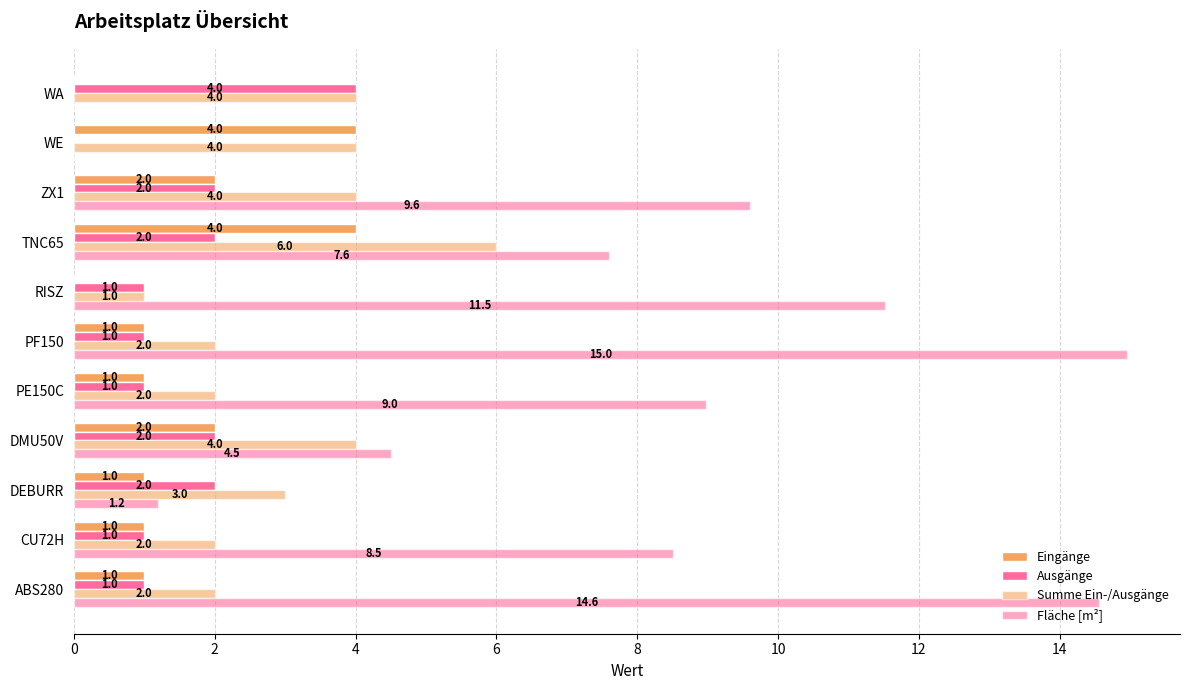

How many categories are shown in the chart?

11